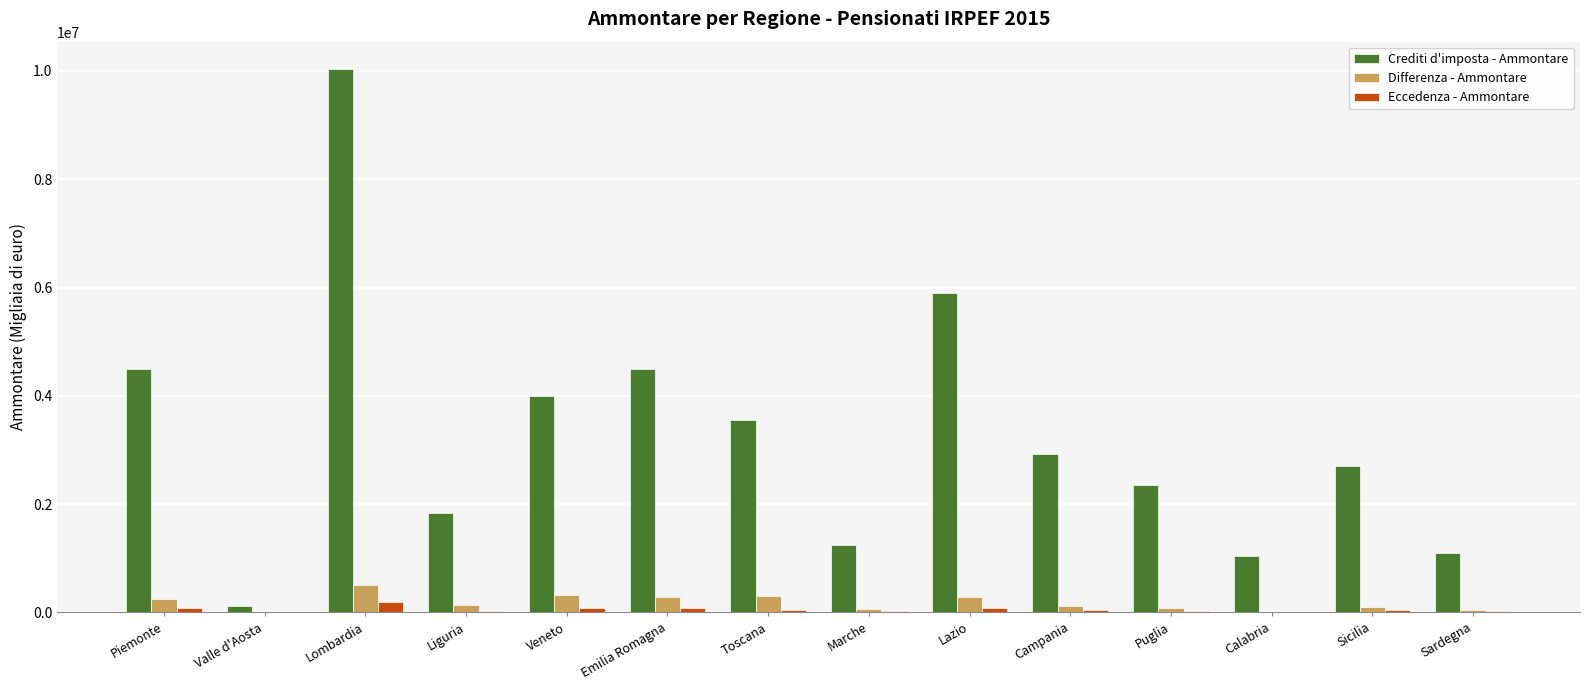

Which category has the highest value across all series?

Lombardia